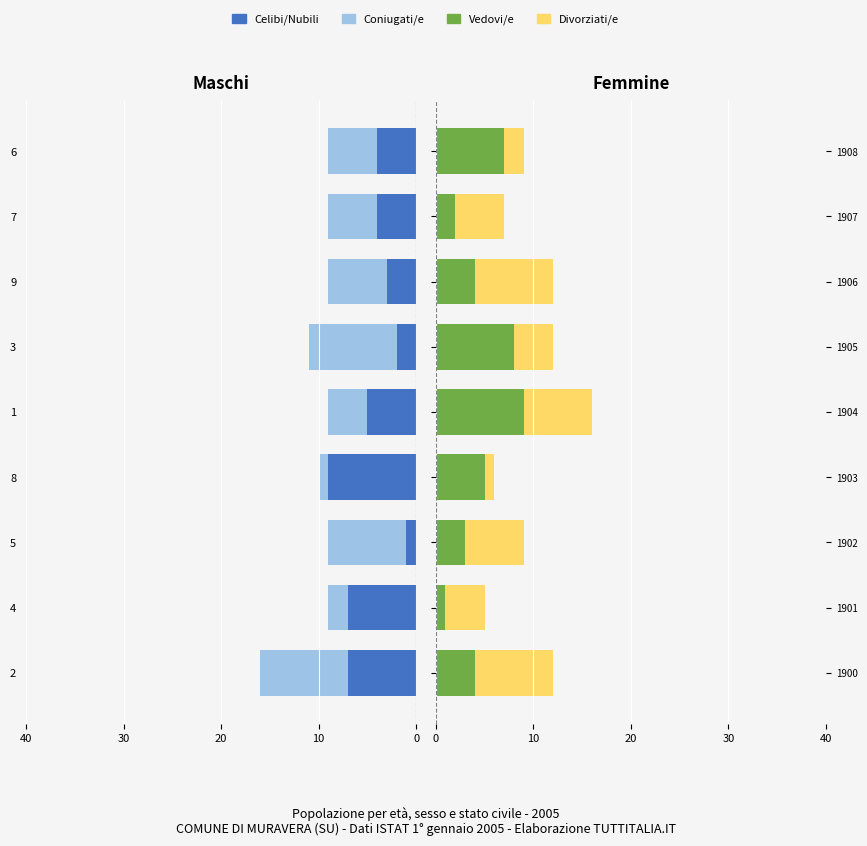

Count the number of data series in this chart.

4